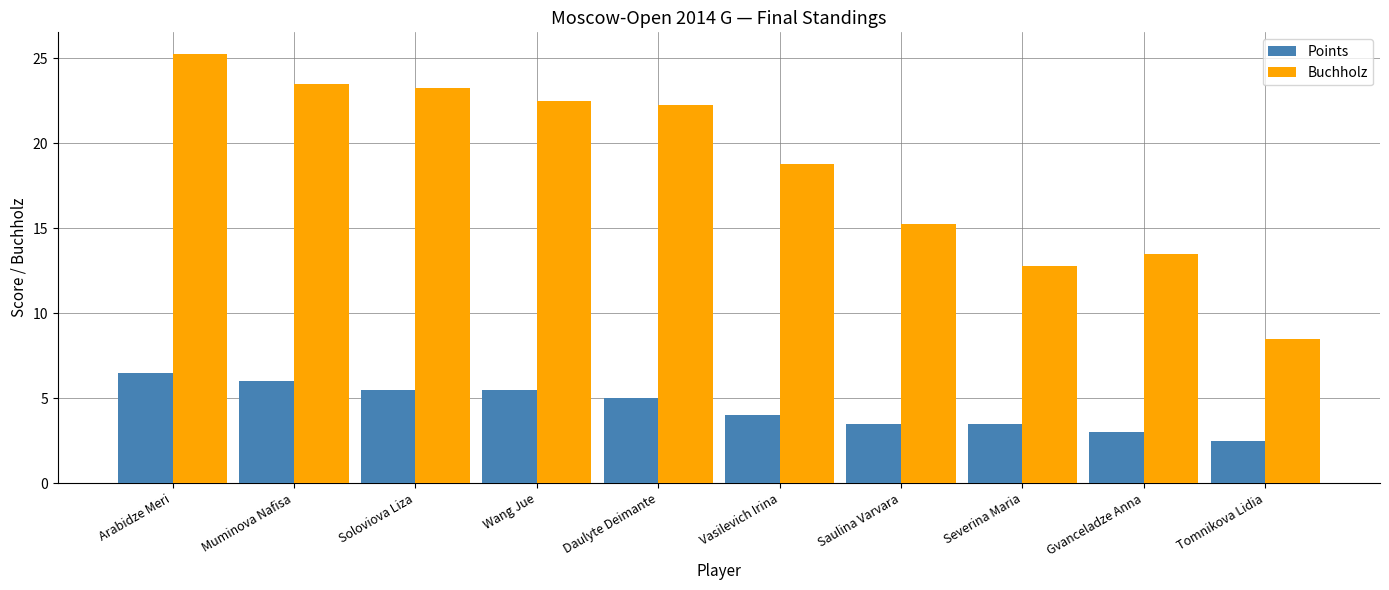

The value of Points at Saulina Varvara is 3.5. True or false?

True